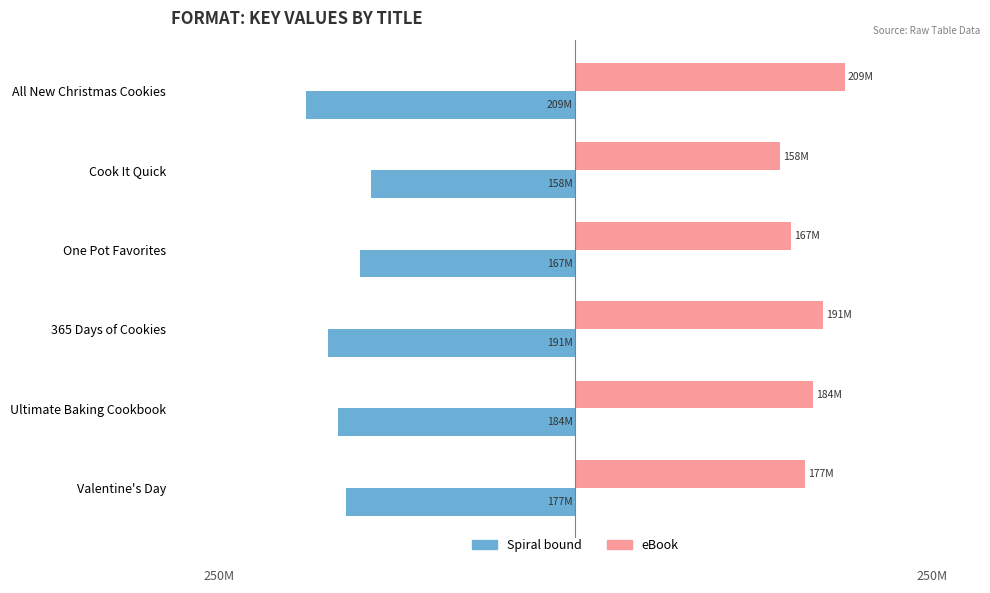

What are all the series names shown in the legend?

Spiral bound, eBook